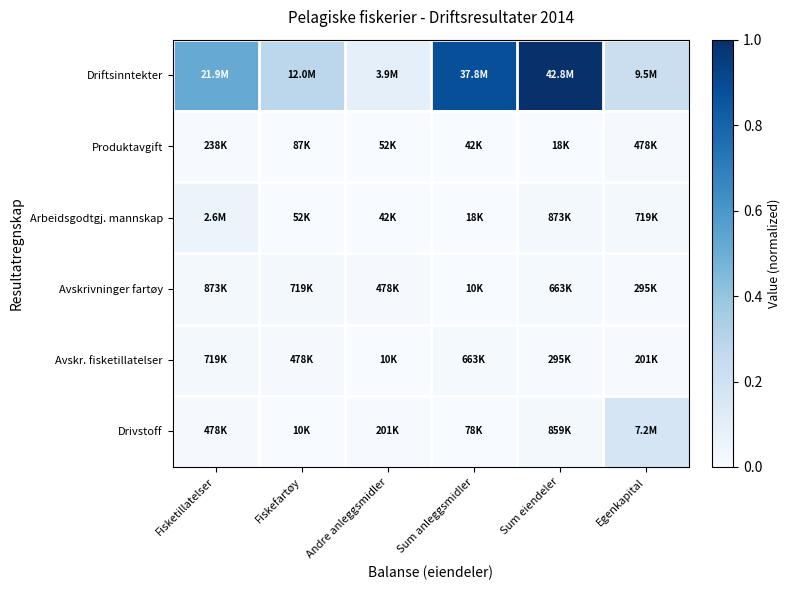

What is the greatest value displayed?

1.0